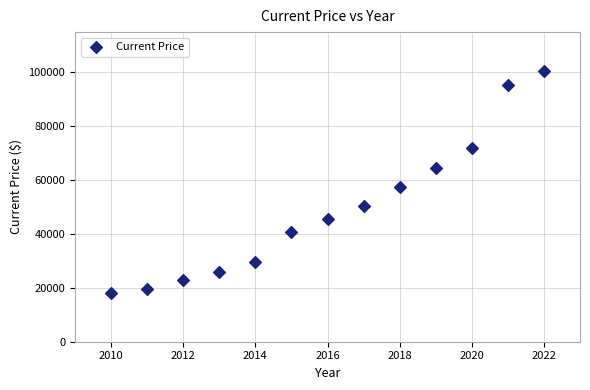

What is the range of X values (max minus min)?

12